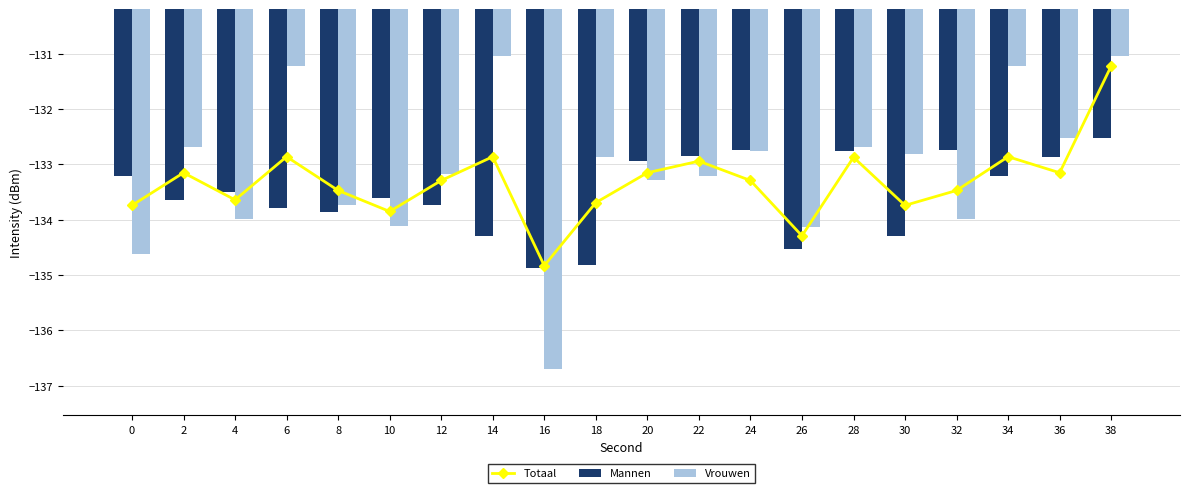

What is the difference between the maximum and minimum values in the Vrouwen series?

5.7